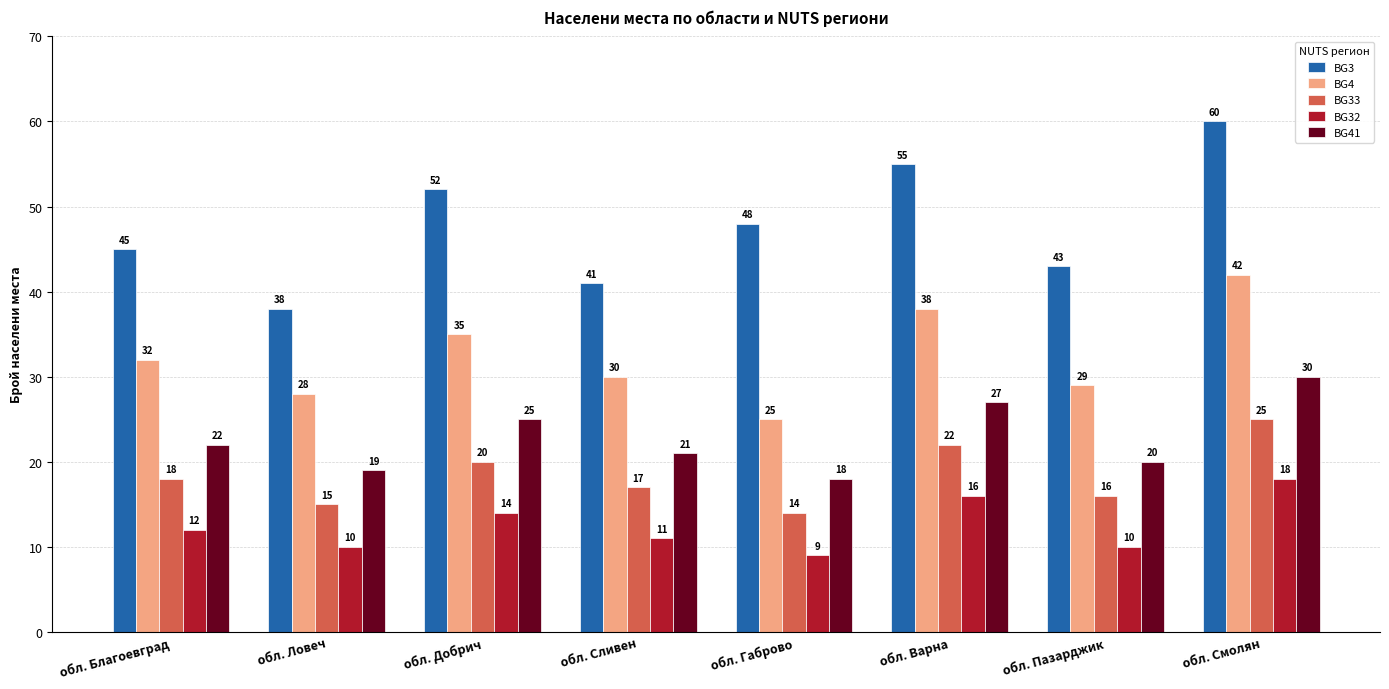

How many groups of bars are there?

8